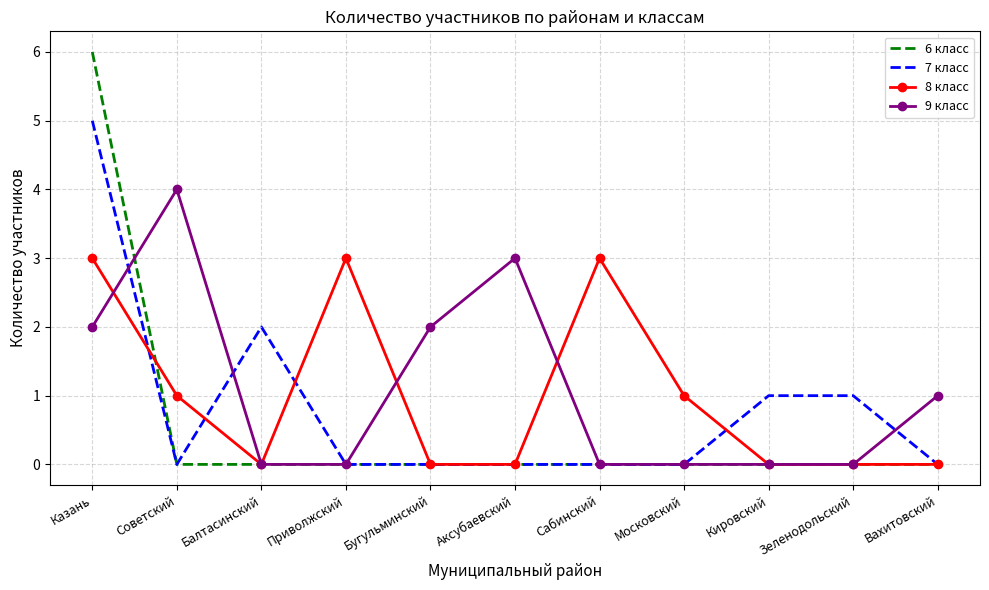

What position from the left is Бугульминский?

5